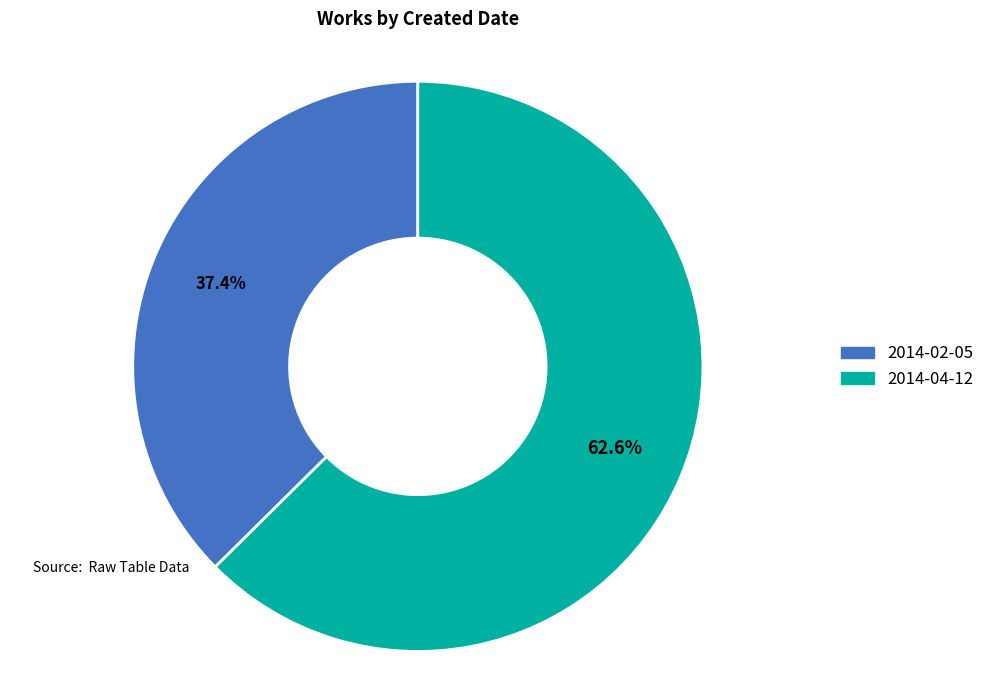

To the nearest percent, what percentage of the pie is 2014-04-12?

63%